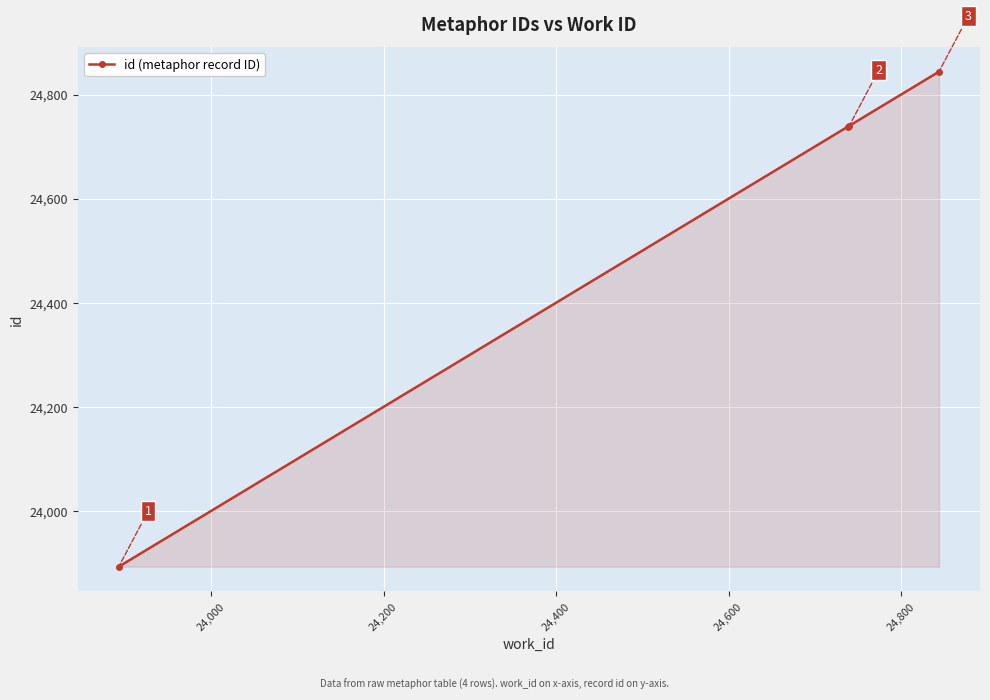

What is the value of the 3rd point from the left?

24740